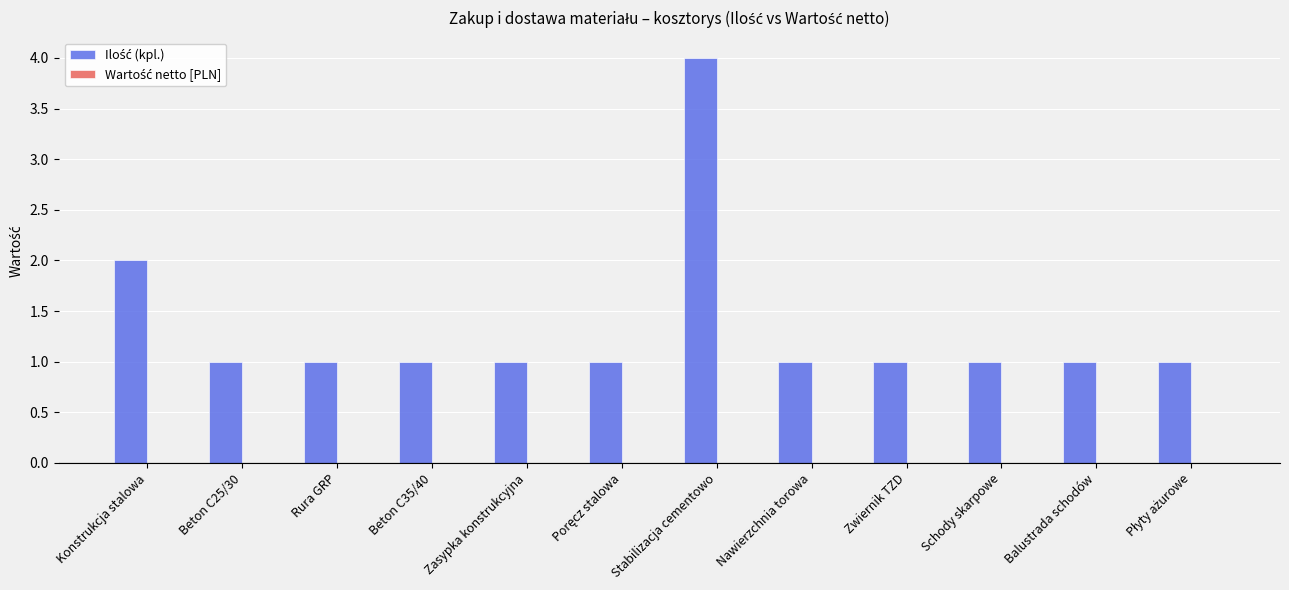

Between Nawierzchnia torowa and Stabilizacja cementowo, which is larger?

Stabilizacja cementowo